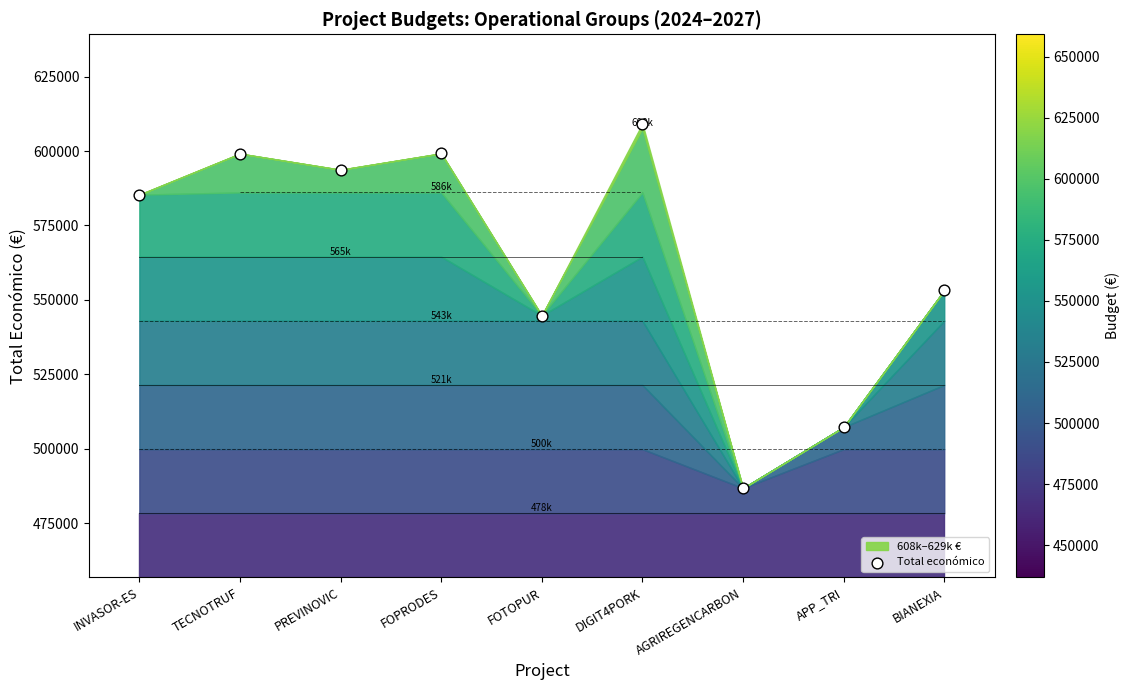

At which category is the sum across all series the highest?

DIGIT4PORK